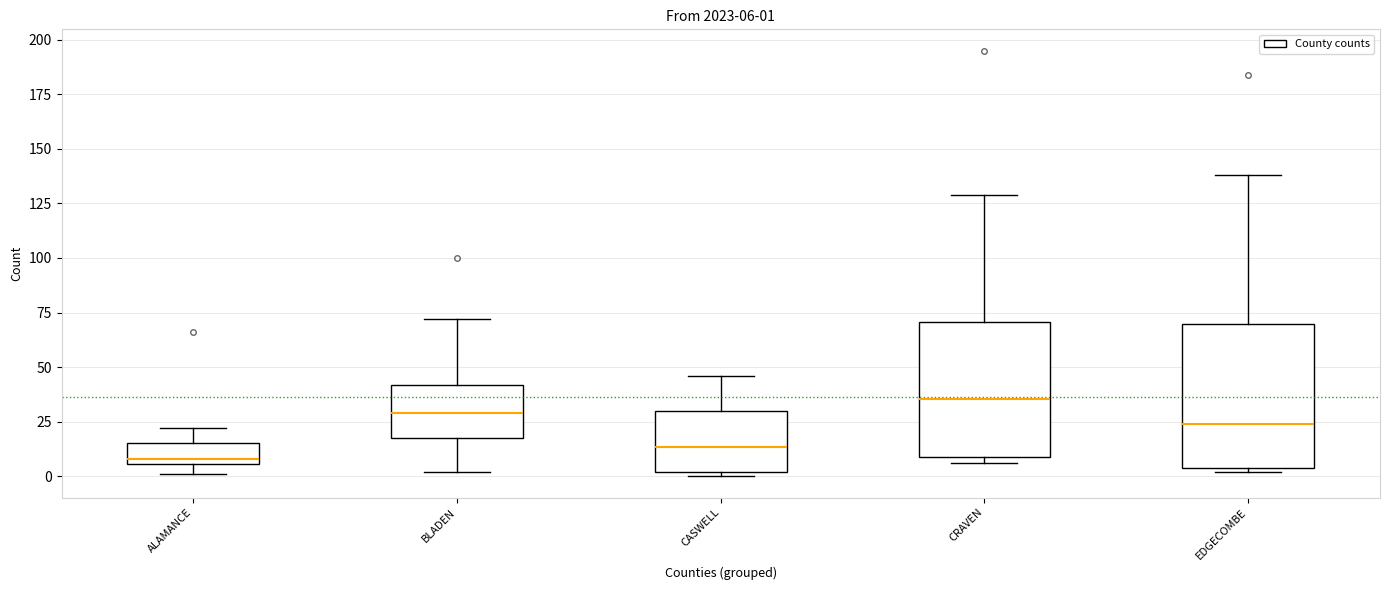

Which box's median line is the highest?

CRAVEN